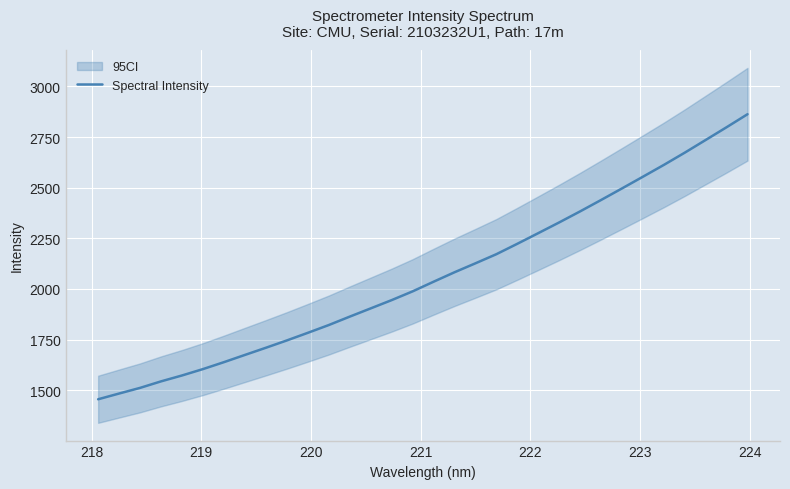

What is the difference between the maximum and minimum values?

1408.0